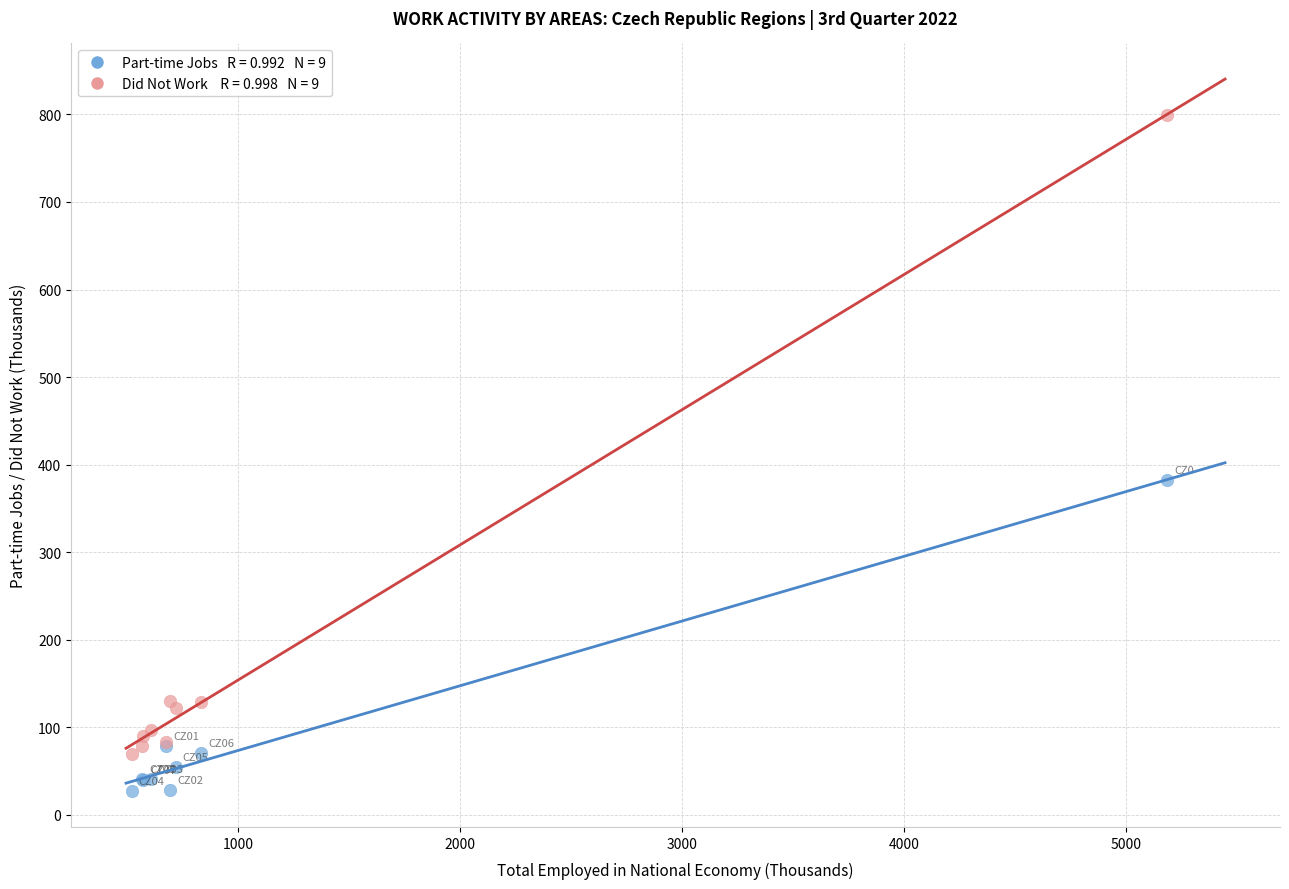

Across all series, what Y value is closest to 413?

382.3